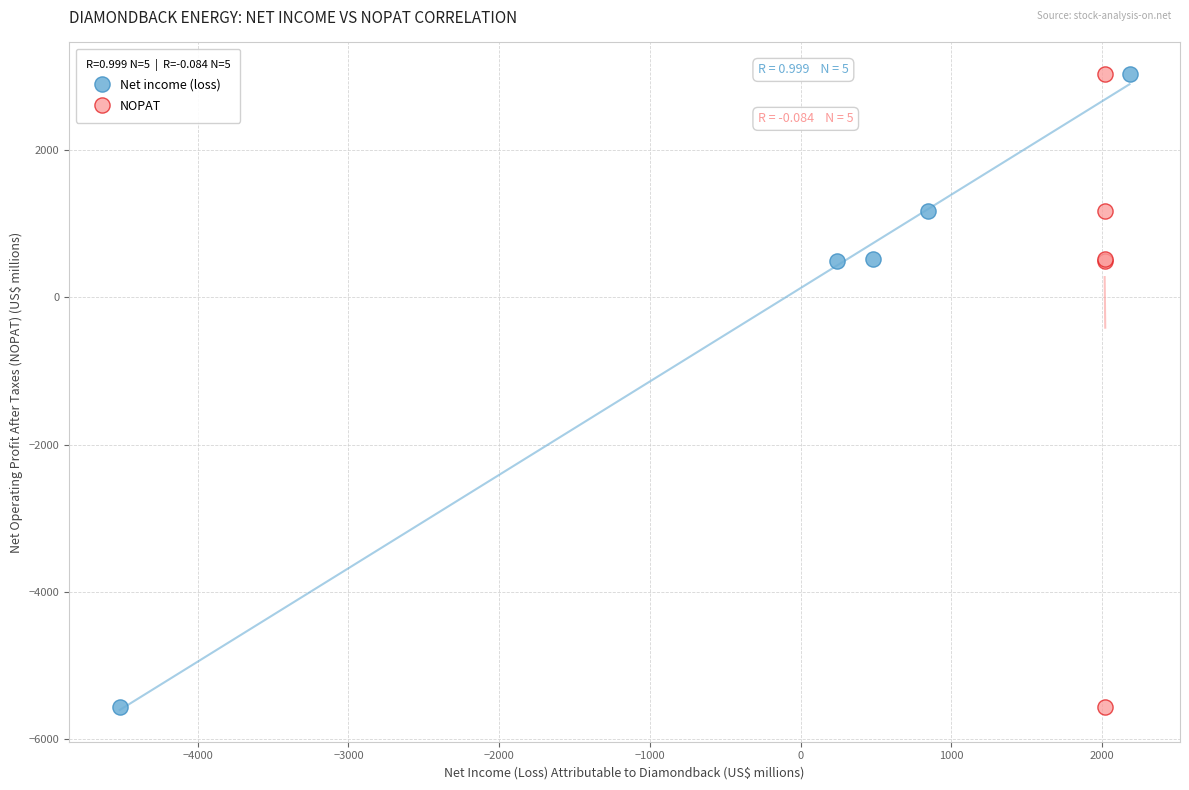

What are all the series names shown in the legend?

Net income (loss), NOPAT